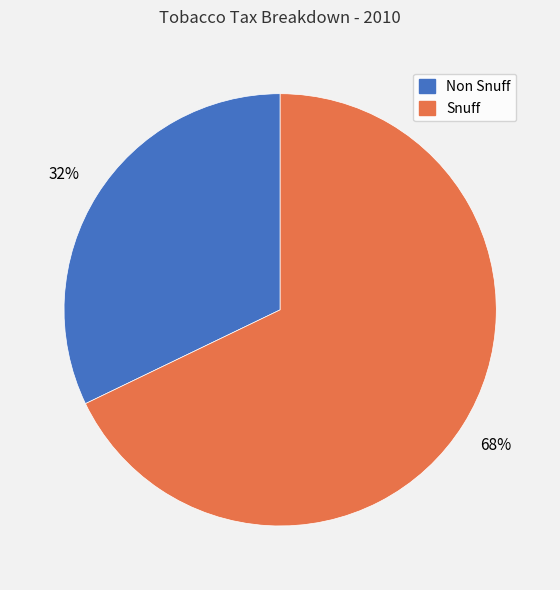

What percentage is the Snuff slice, to the nearest percent?

68%